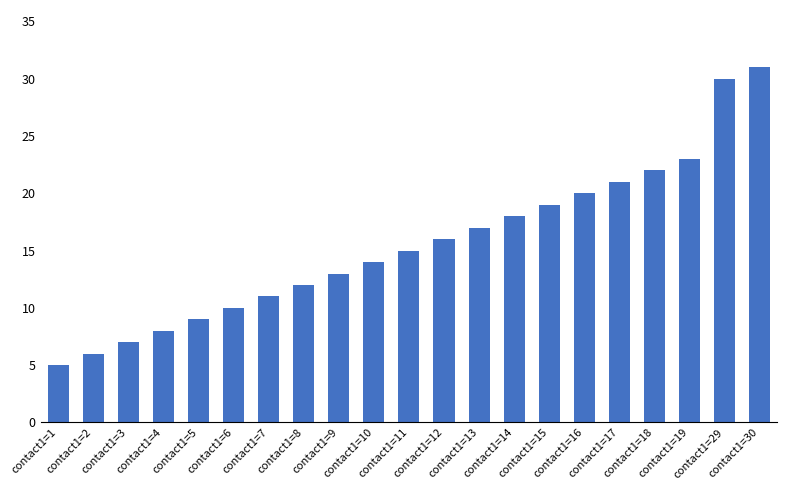

True or false: the data shows 6 at contact1=2.

True